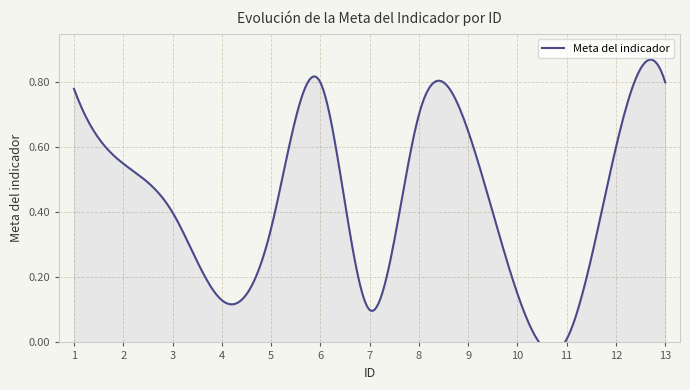

Where is the first local maximum?

6